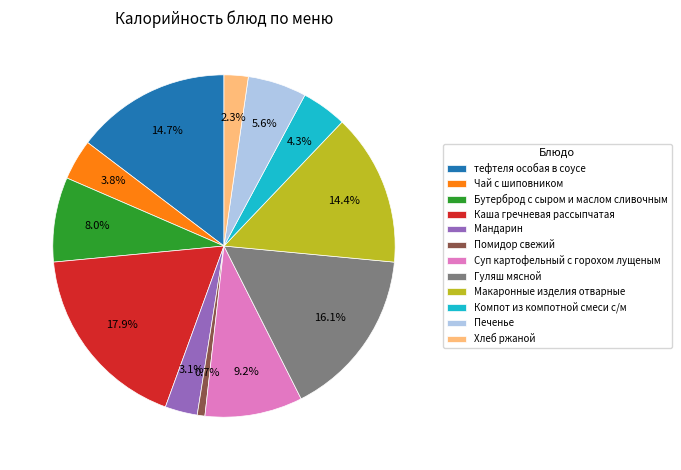

What is the smallest slice in the pie chart?

Помидор свежий